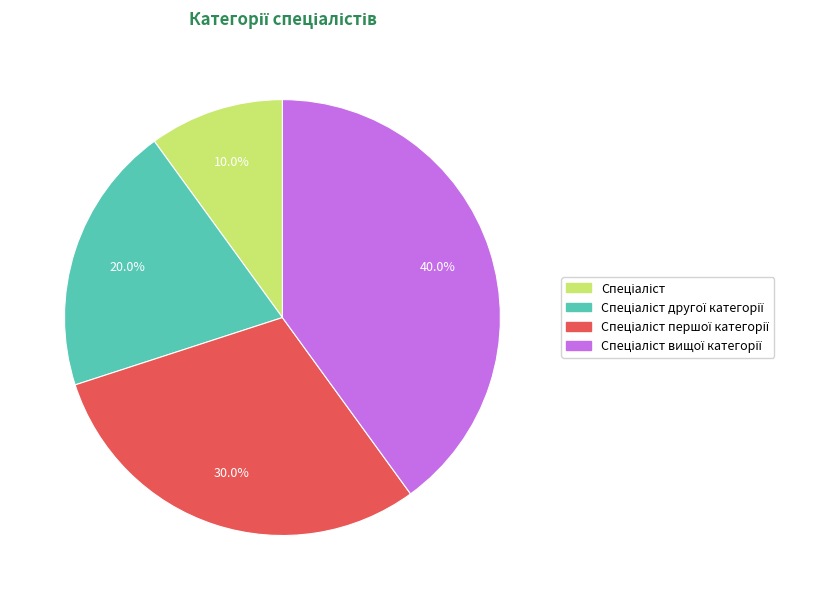

Is there any slice that represents more than half of the pie?

No